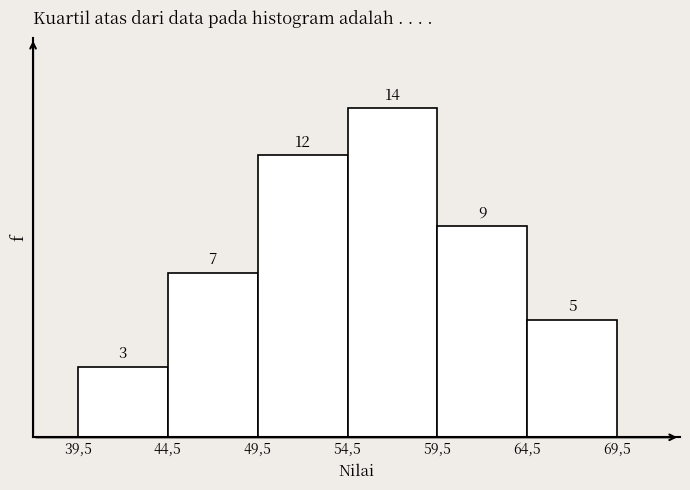

Reading left to right, extract all data points from this chart.

3	7	12	14	9	5